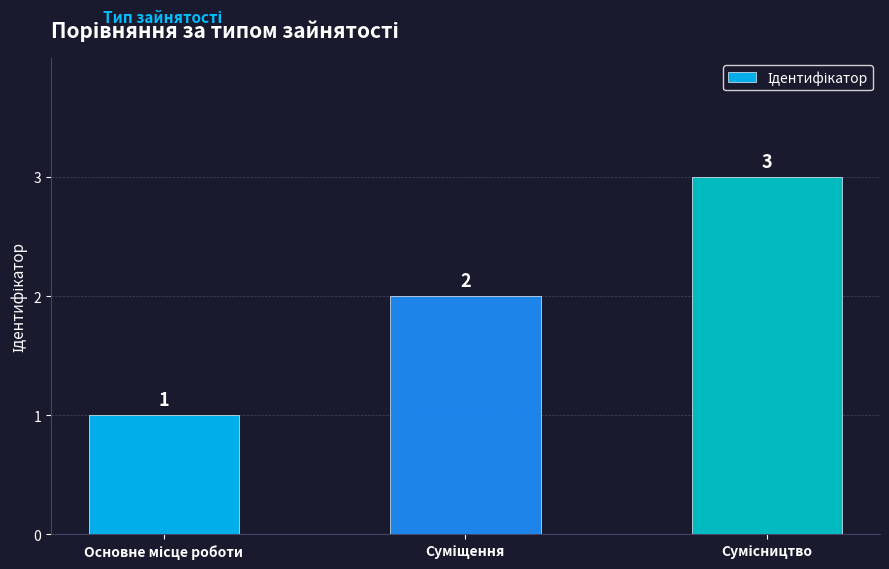

Are the bars horizontal?

No